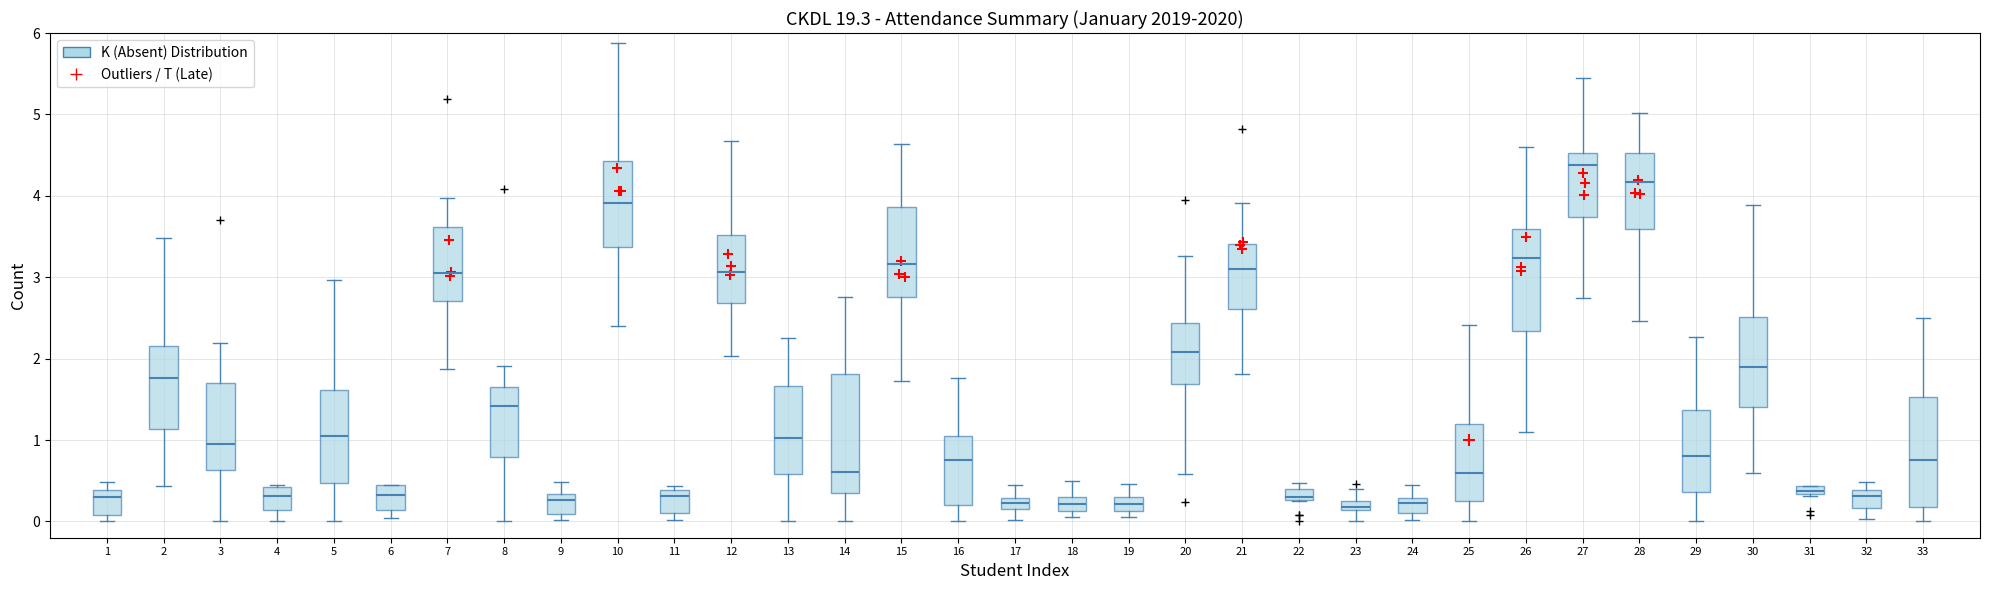

Where does the lower whisker of the box at x = 5 end on the y-axis? The values are not printed on the chart, so give them approximately, as read against the axis.

0.0